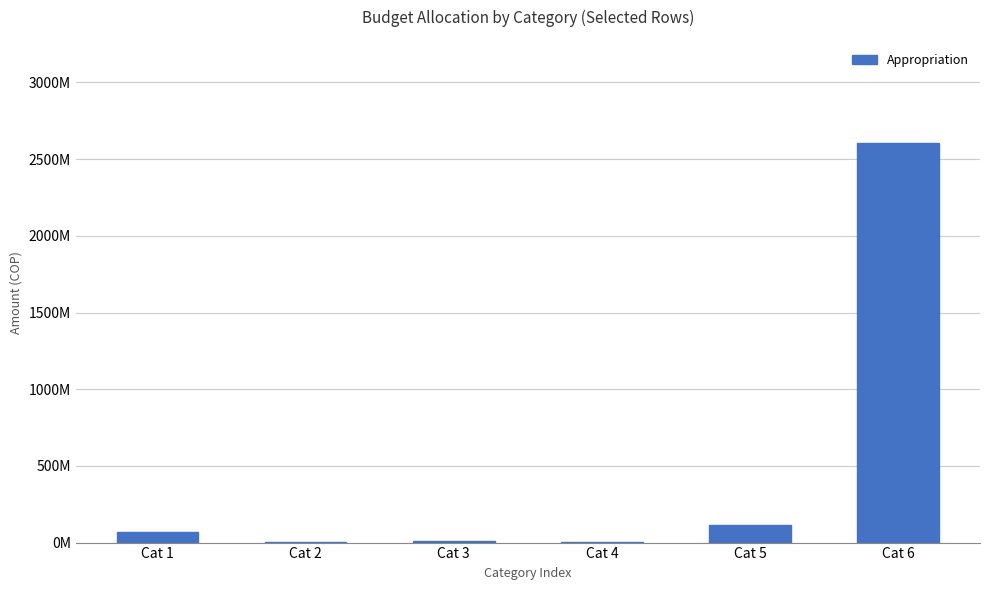

Between Cat 4 and Cat 5, which is larger?

Cat 5